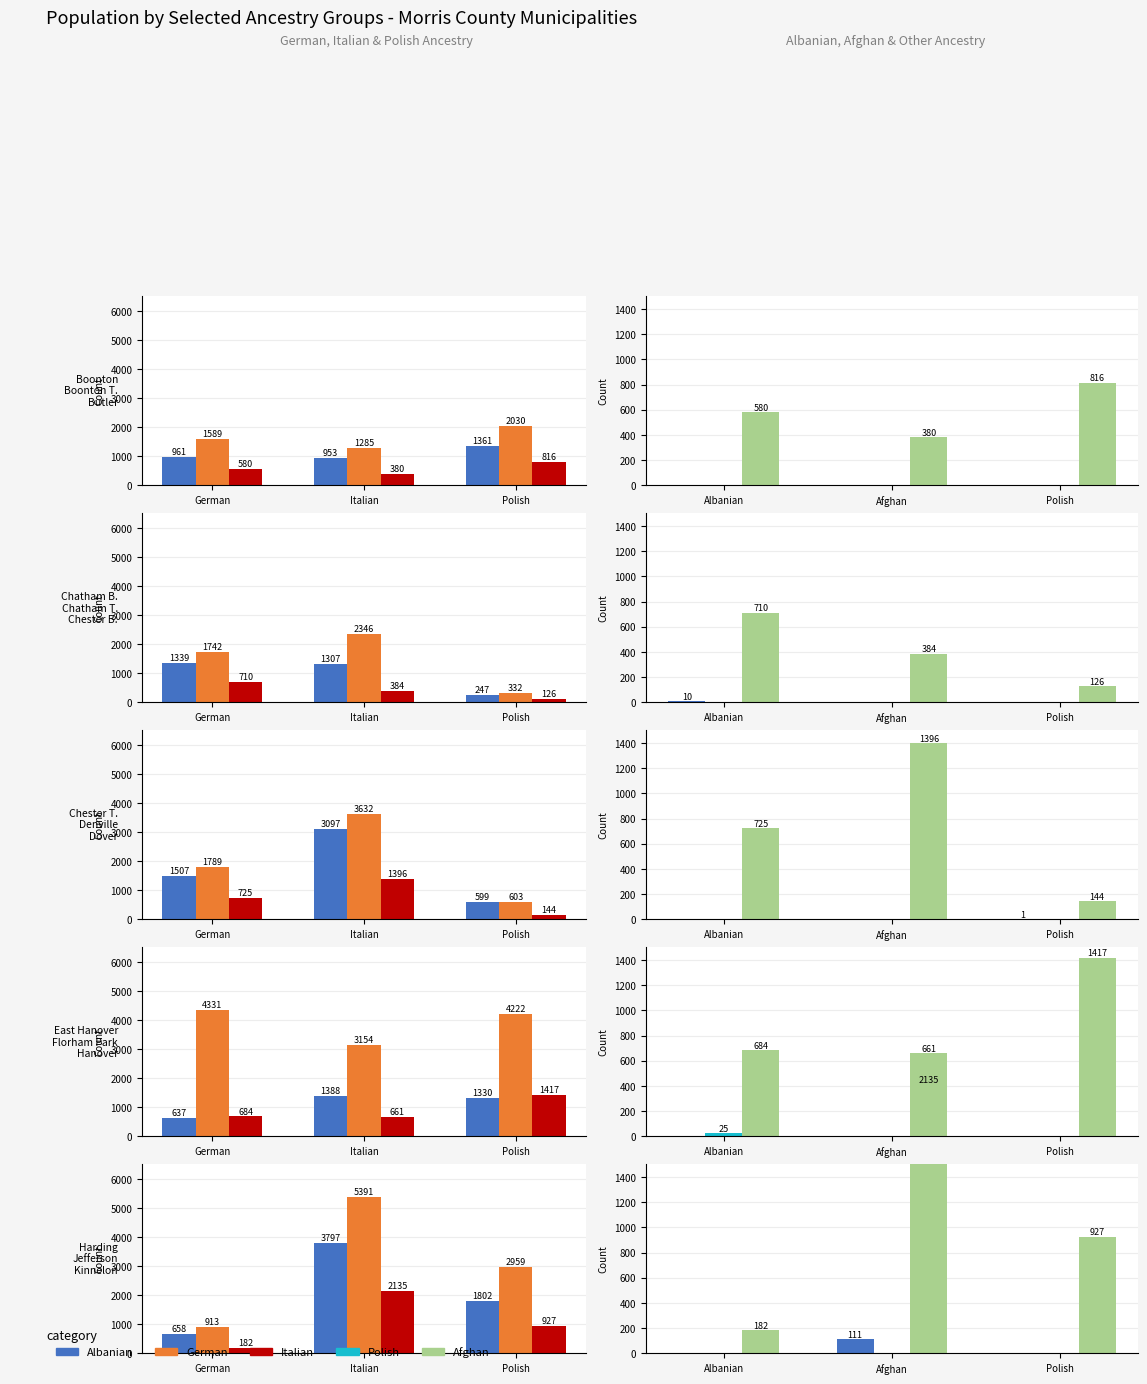

Does the chart contain stacked bars?

No